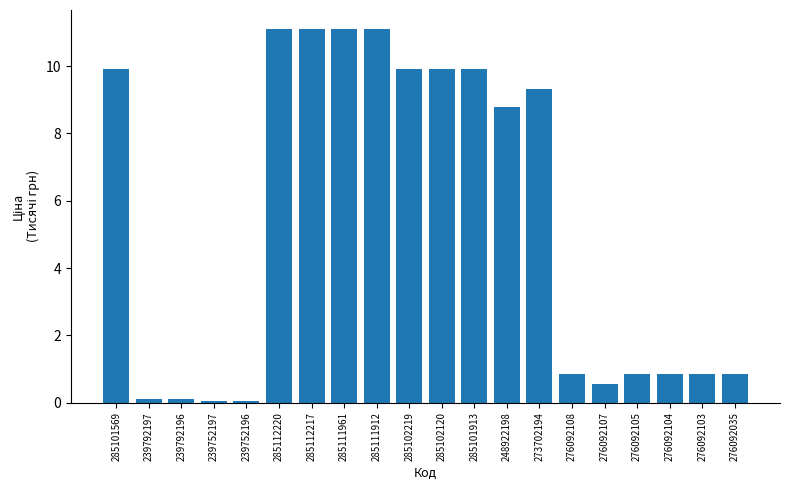

The chart shows a value of 18.2 at 285111961. True or false?

False